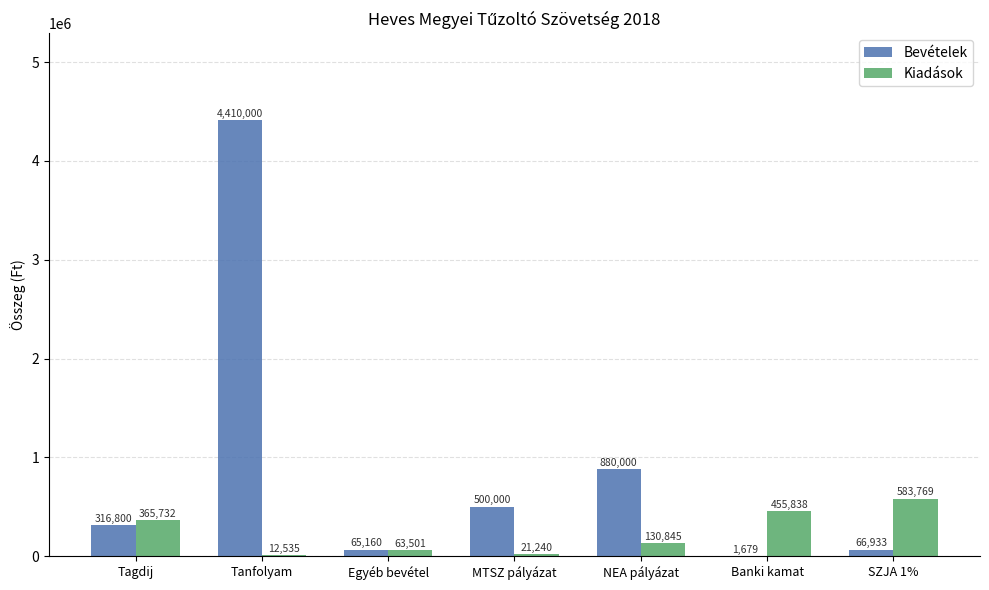

Is the value of Bevételek at Tagdij greater than the value of Kiadások at NEA pályázat?

Yes